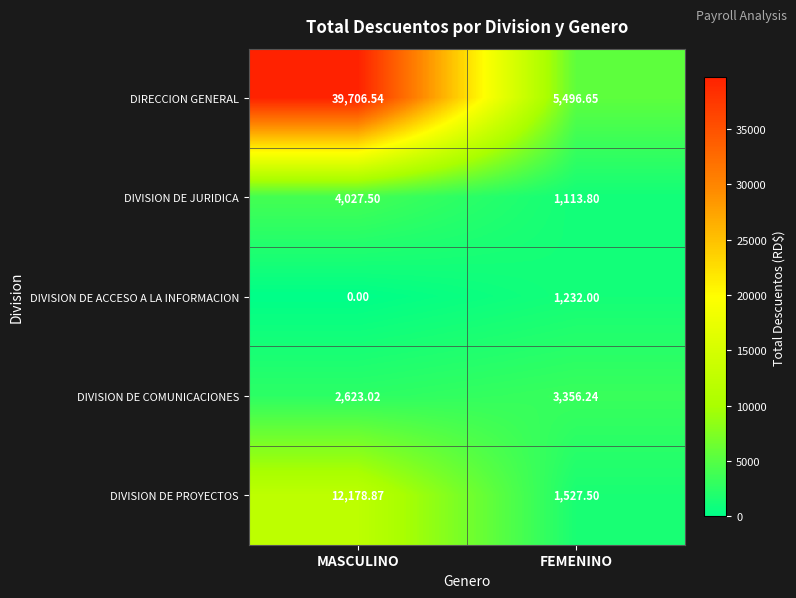

Which category has the lowest value across all series?

MASCULINO